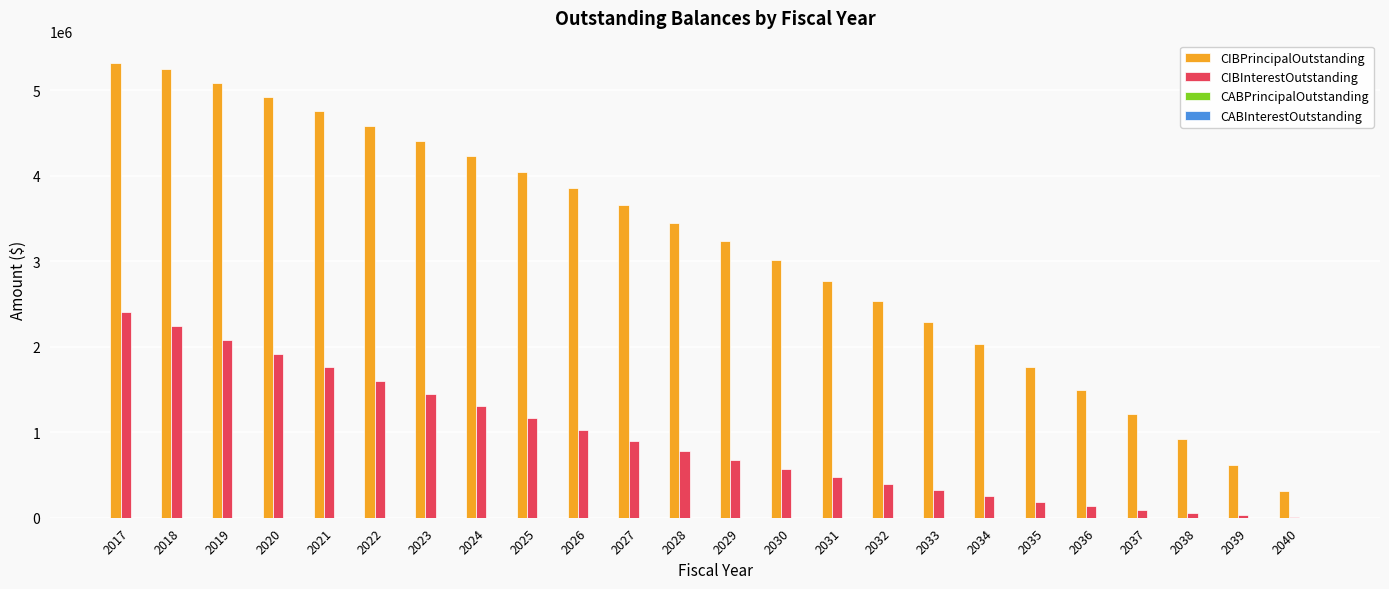

Which series has the largest total across all categories?

CIBPrincipalOutstanding